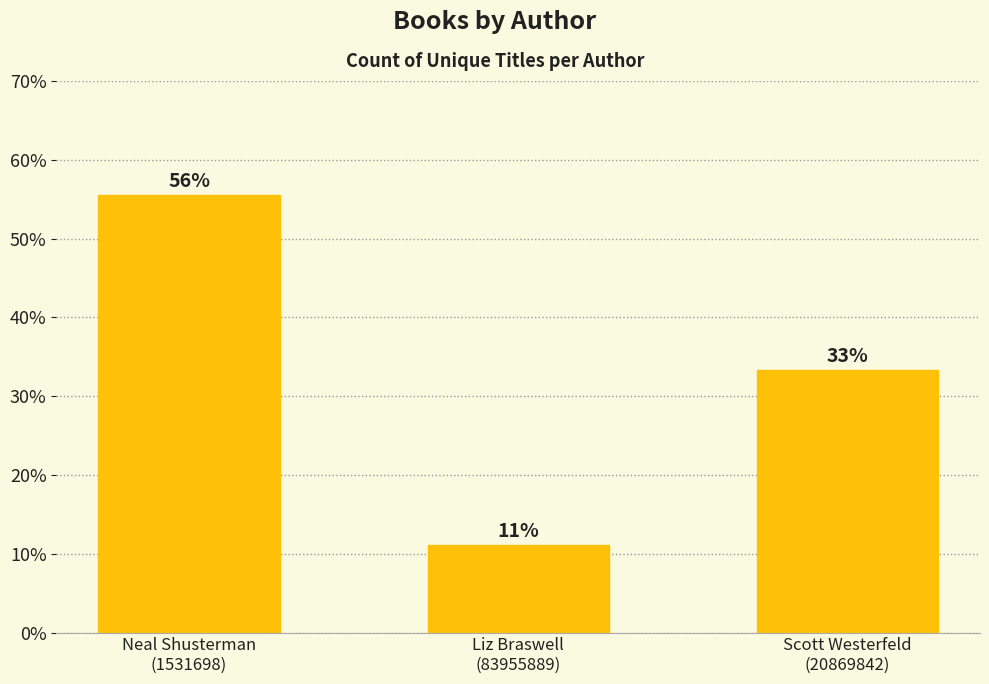

The value at Scott Westerfeld
(20869842) is 33.3. True or false?

True